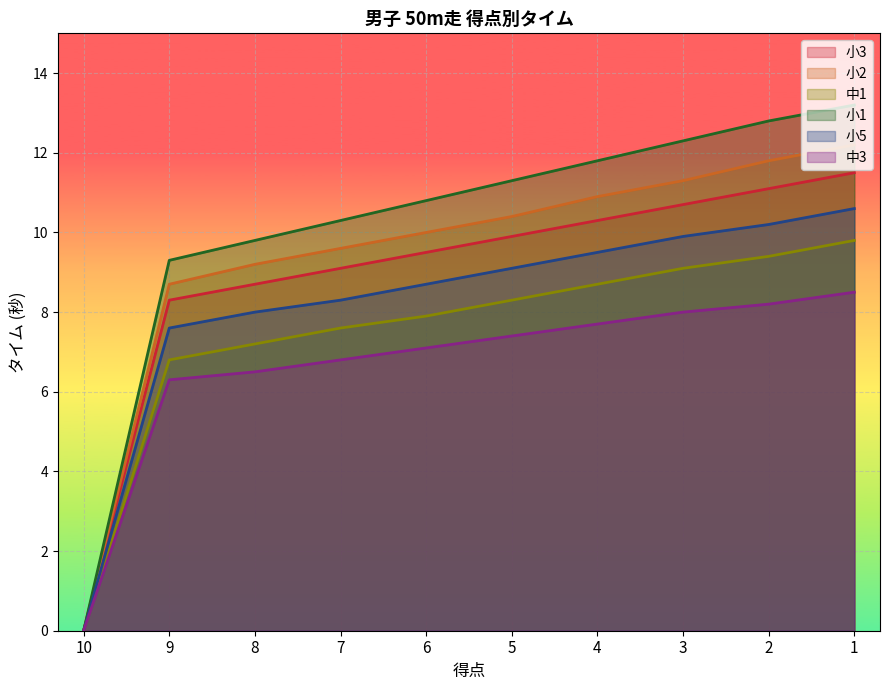

Is it true that 小1 equals 11.8 at 4?

True